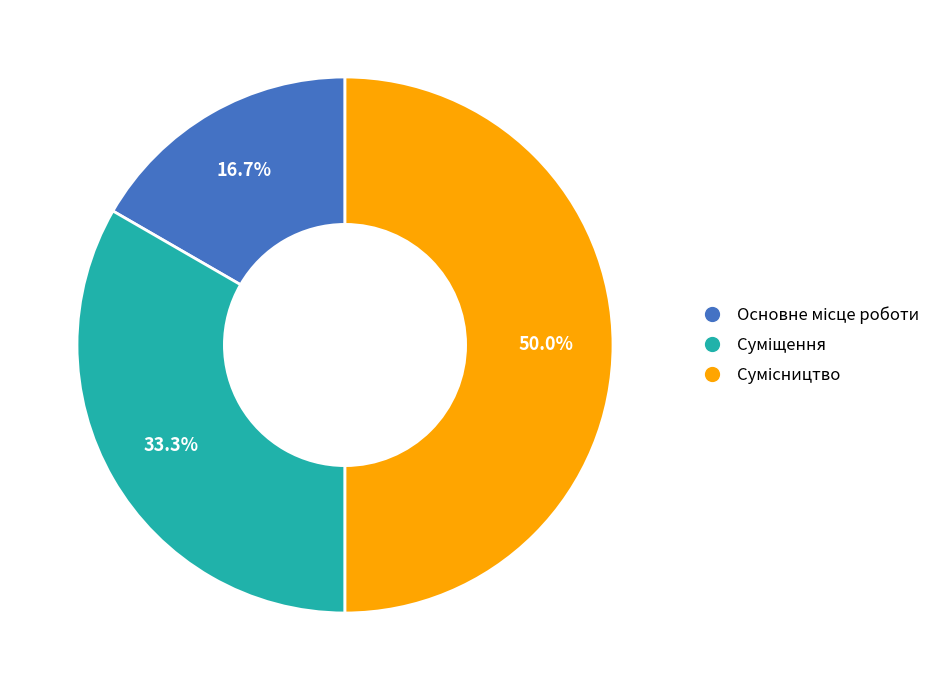

What is the largest slice in the pie chart?

Сумісництво